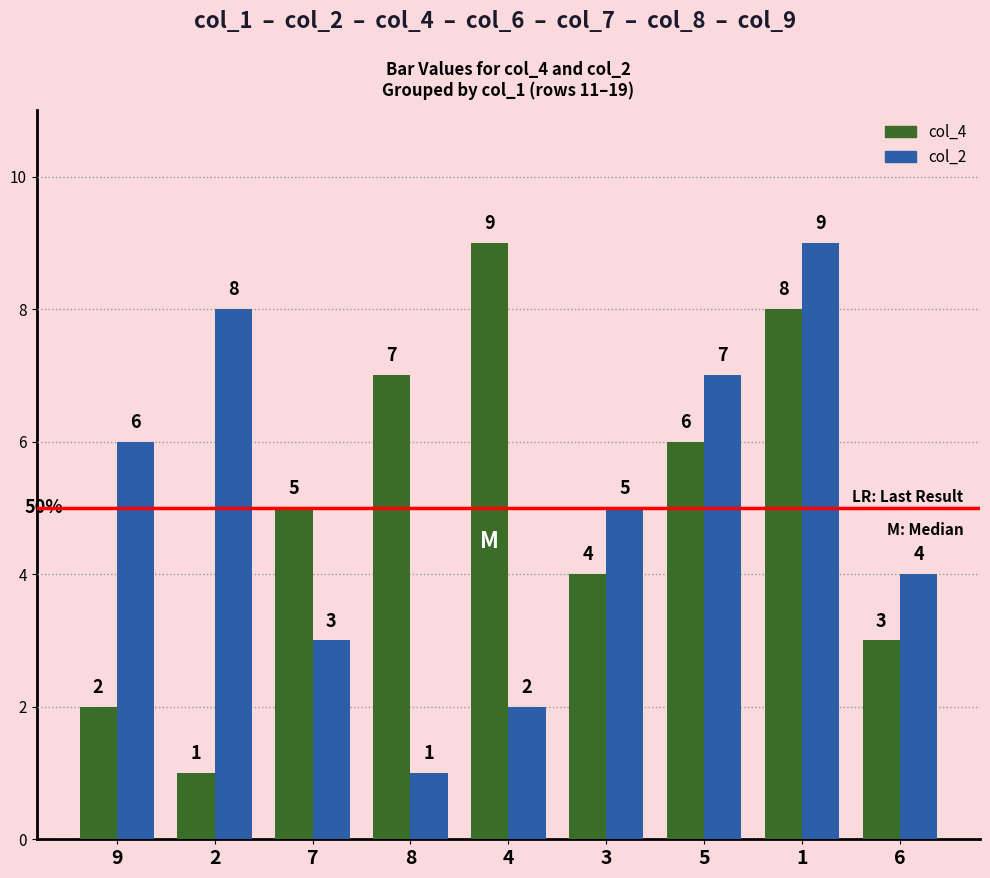

How many data points in col_4 are less than 5?

4